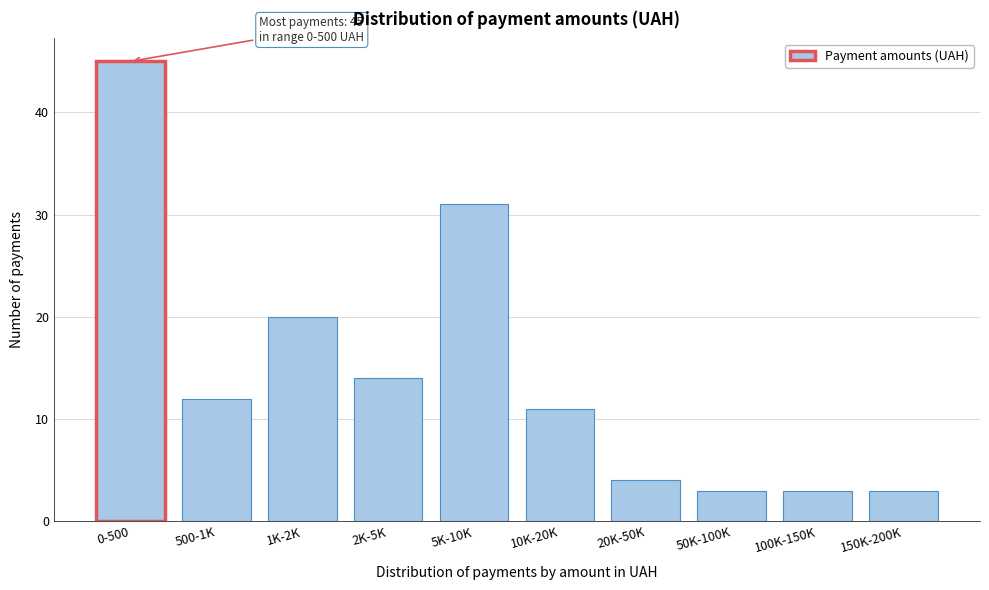

Reading left to right, what are all the values shown in this chart?

0-500=45	500-1K=12	1K-2K=20	2K-5K=14	5K-10K=31	10K-20K=11	20K-50K=4	50K-100K=3	100K-150K=3	150K-200K=3